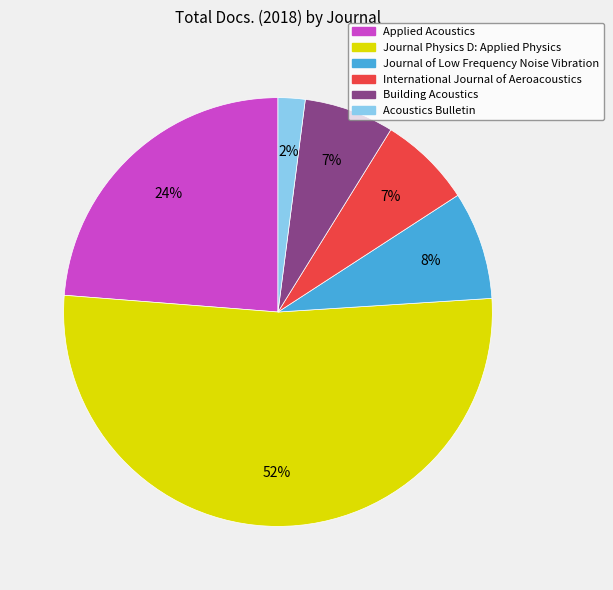

True or false: Journal Physics D: Applied Physics accounts for 44% of the total.

False